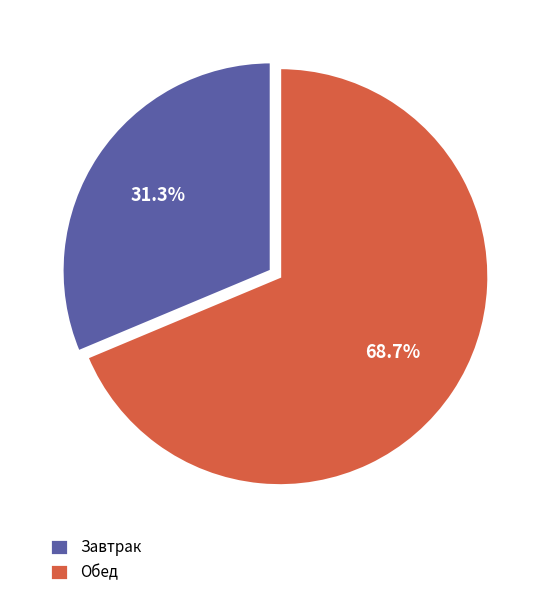

Combined, what portion of the pie is Завтрак and Обед?

100.0%